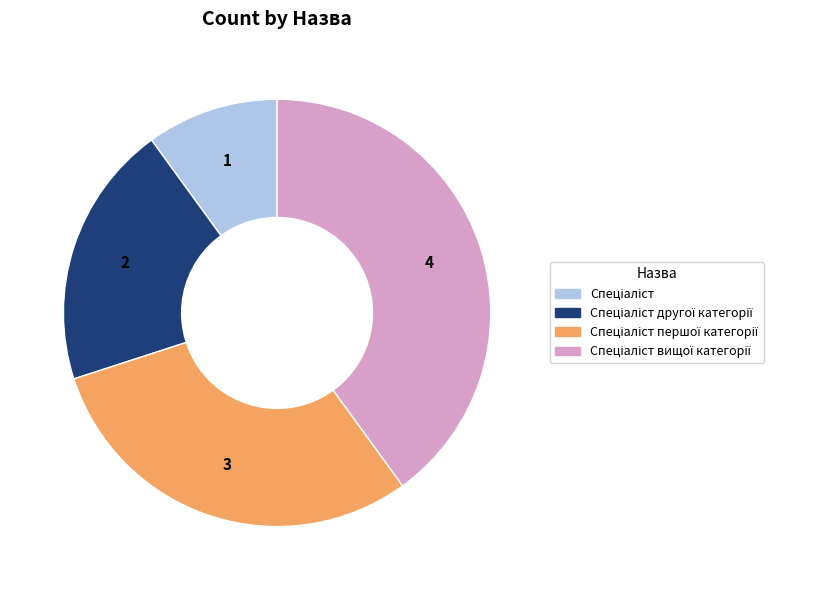

Is there any slice that represents more than half of the pie?

No